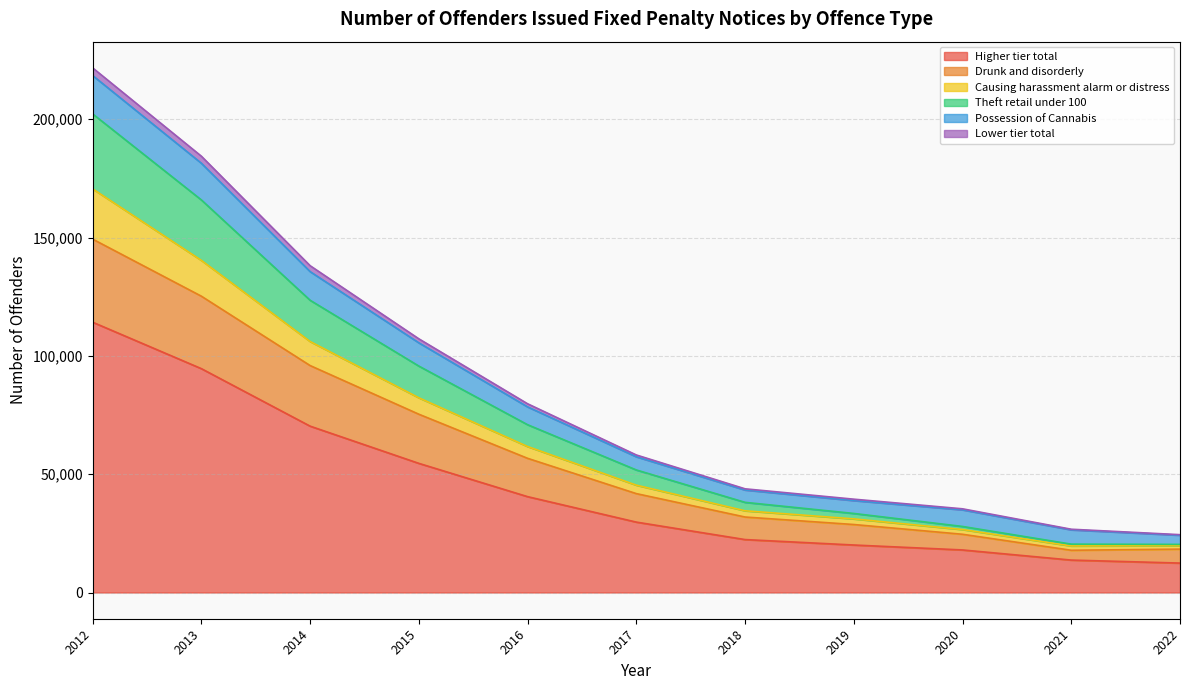

What is the minimum value for Higher tier total?

12433